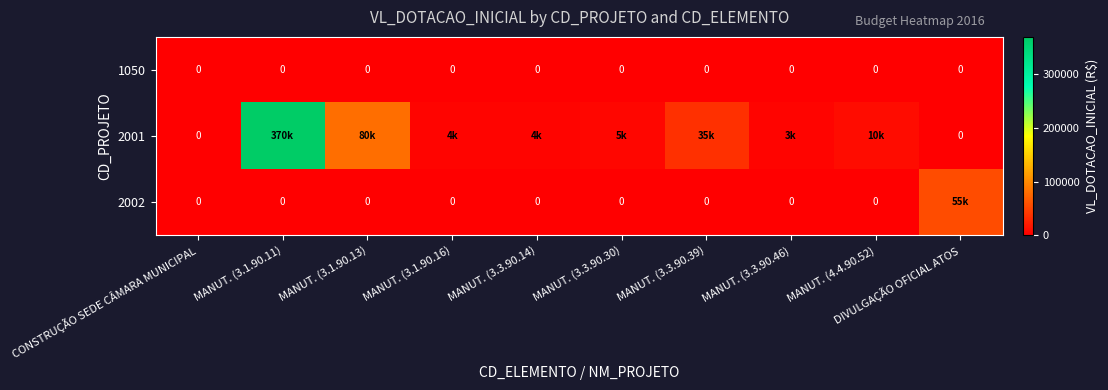

True or false: 1050 has a value of 0 at MANUT. (3.1.90.16).

True